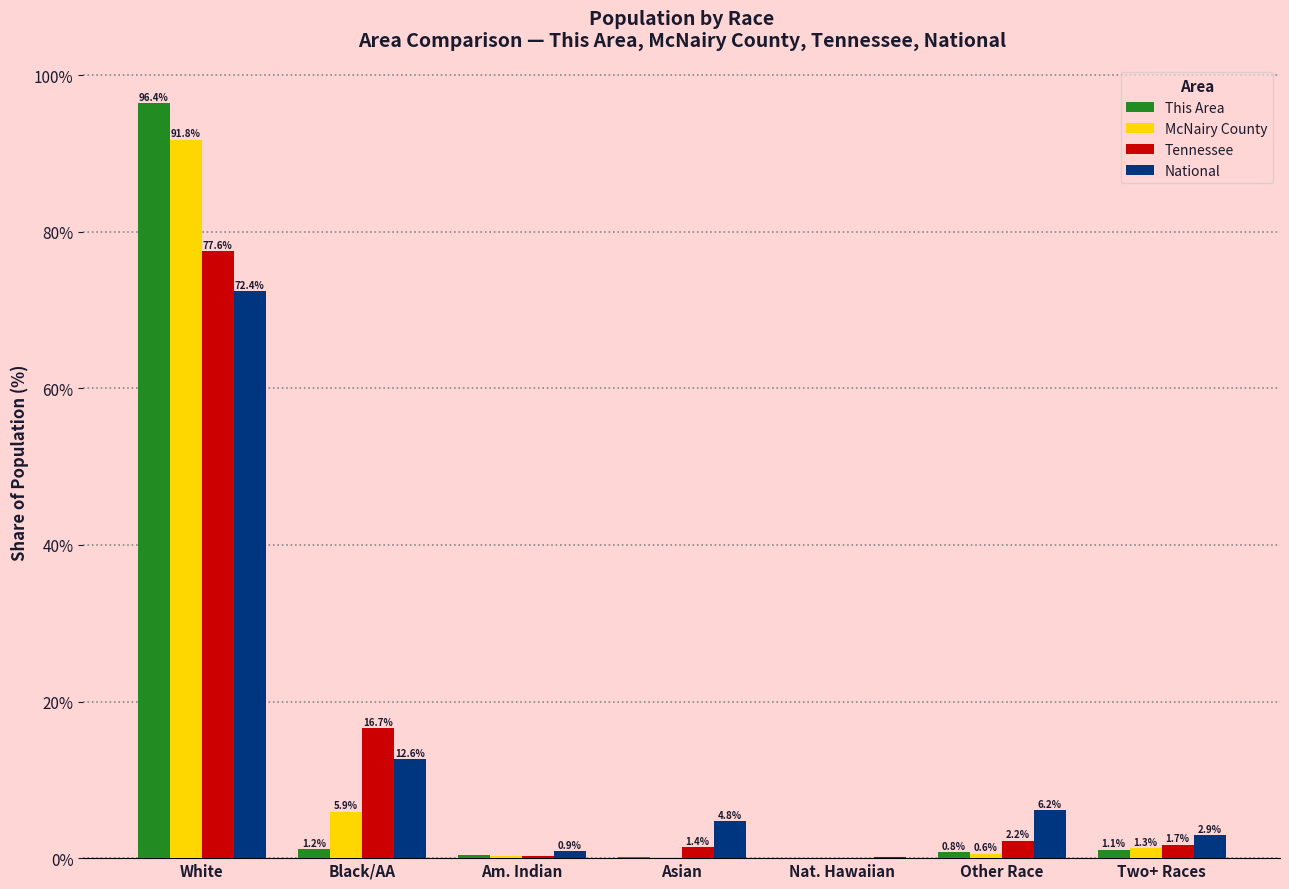

What are all the series names shown in the legend?

This Area, McNairy County, Tennessee, National